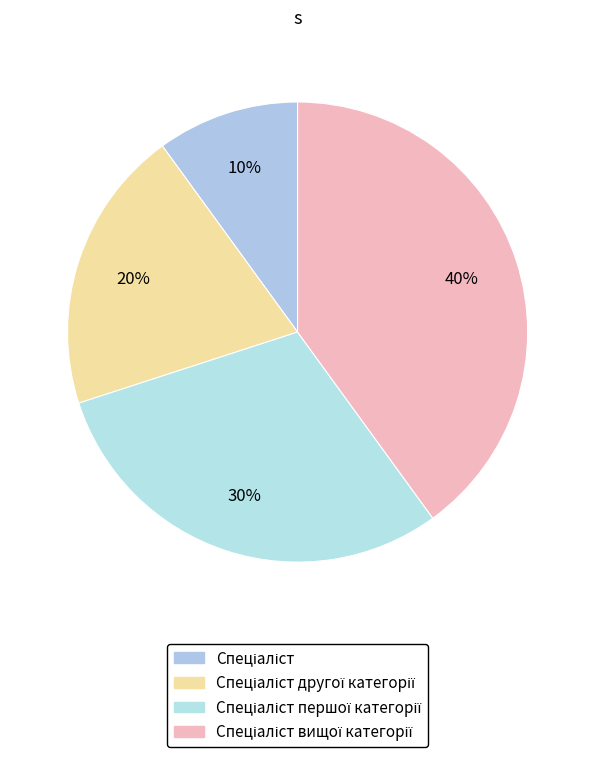

To the nearest percent, what percentage of the pie is Спеціаліст?

10%